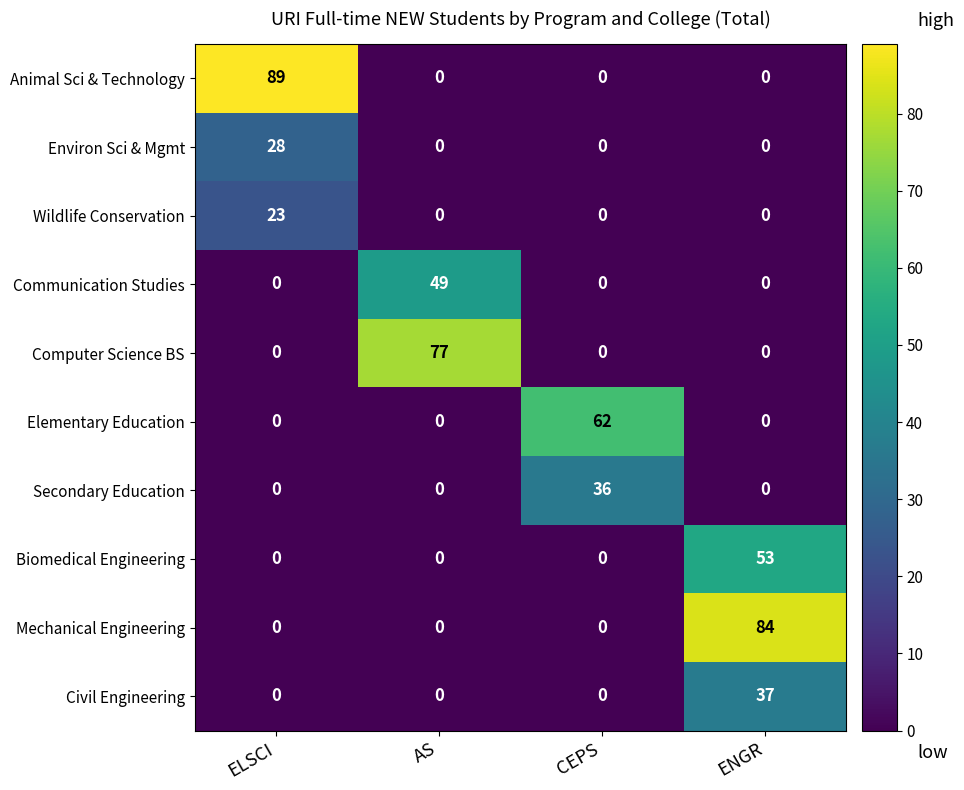

At which category is the sum across all series the highest?

ENGR